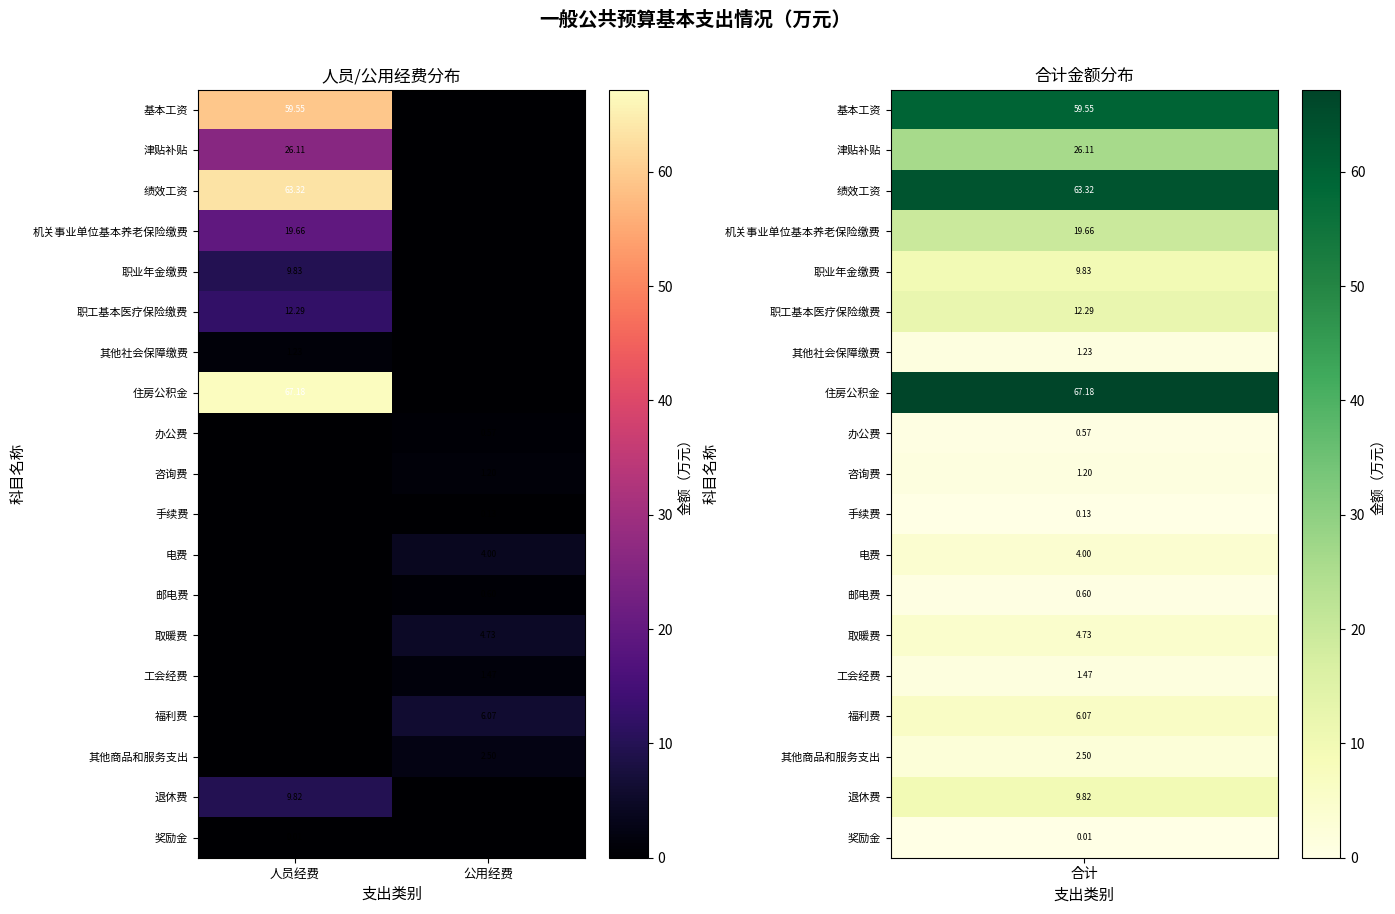

What is the approximate value of 退休费 at 人员经费?

9.8